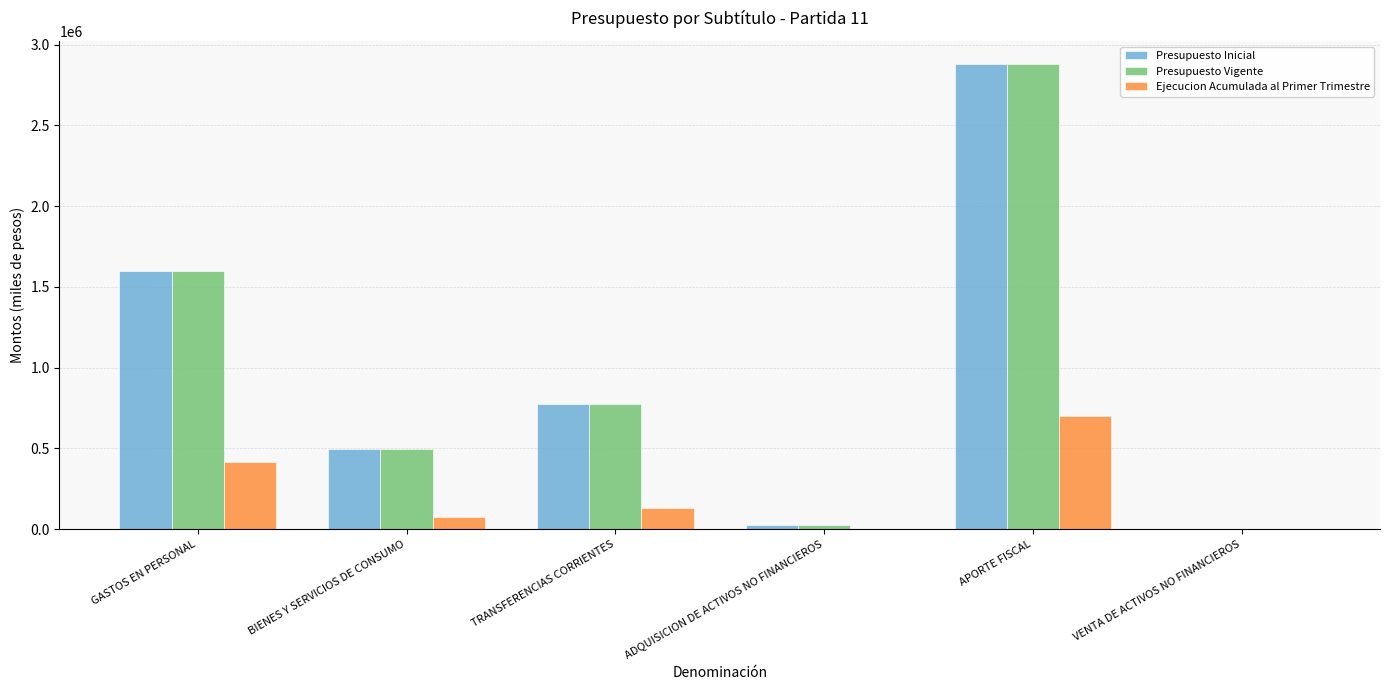

What is the difference between the Presupuesto Vigente values at APORTE FISCAL and GASTOS EN PERSONAL?

1281505